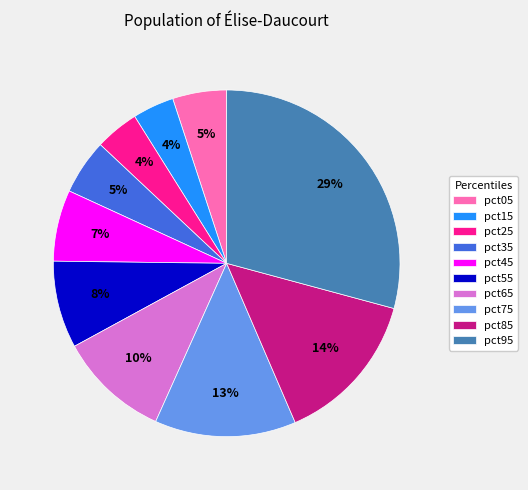

Is the sum of pct45 and pct75 greater than half?

No